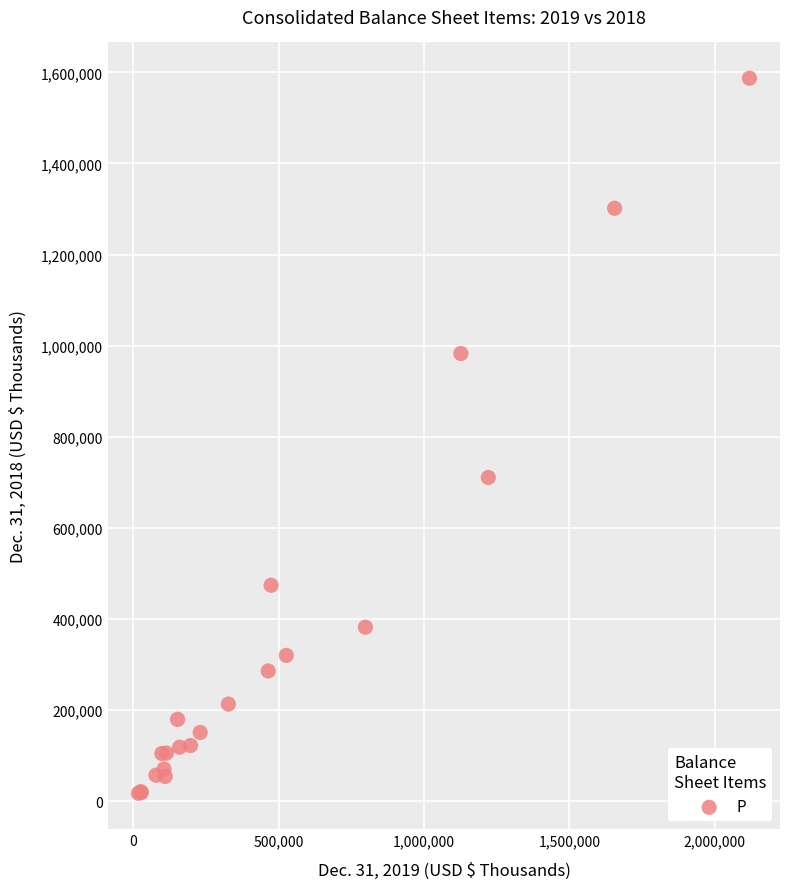

What Y value in the scatter plot is closest to 802070?

710438